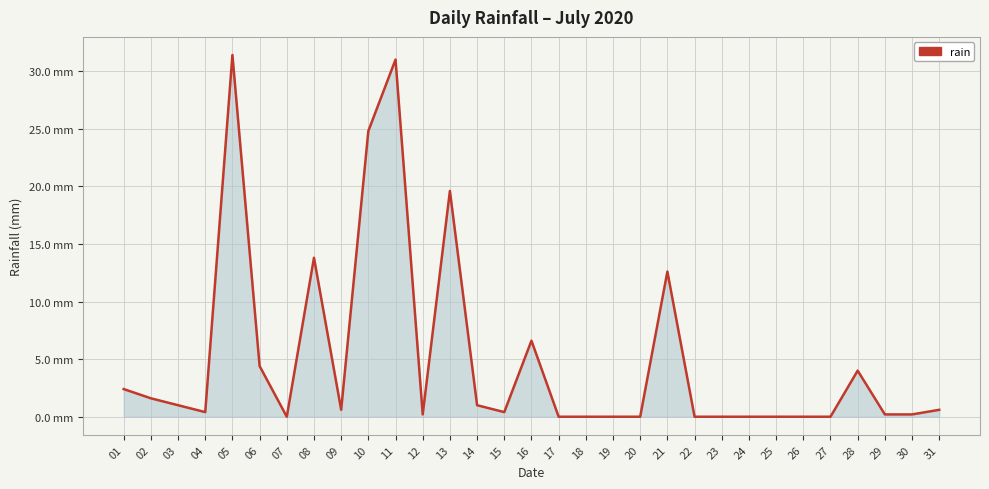

What is the value of the 11th point from the left?

31.0